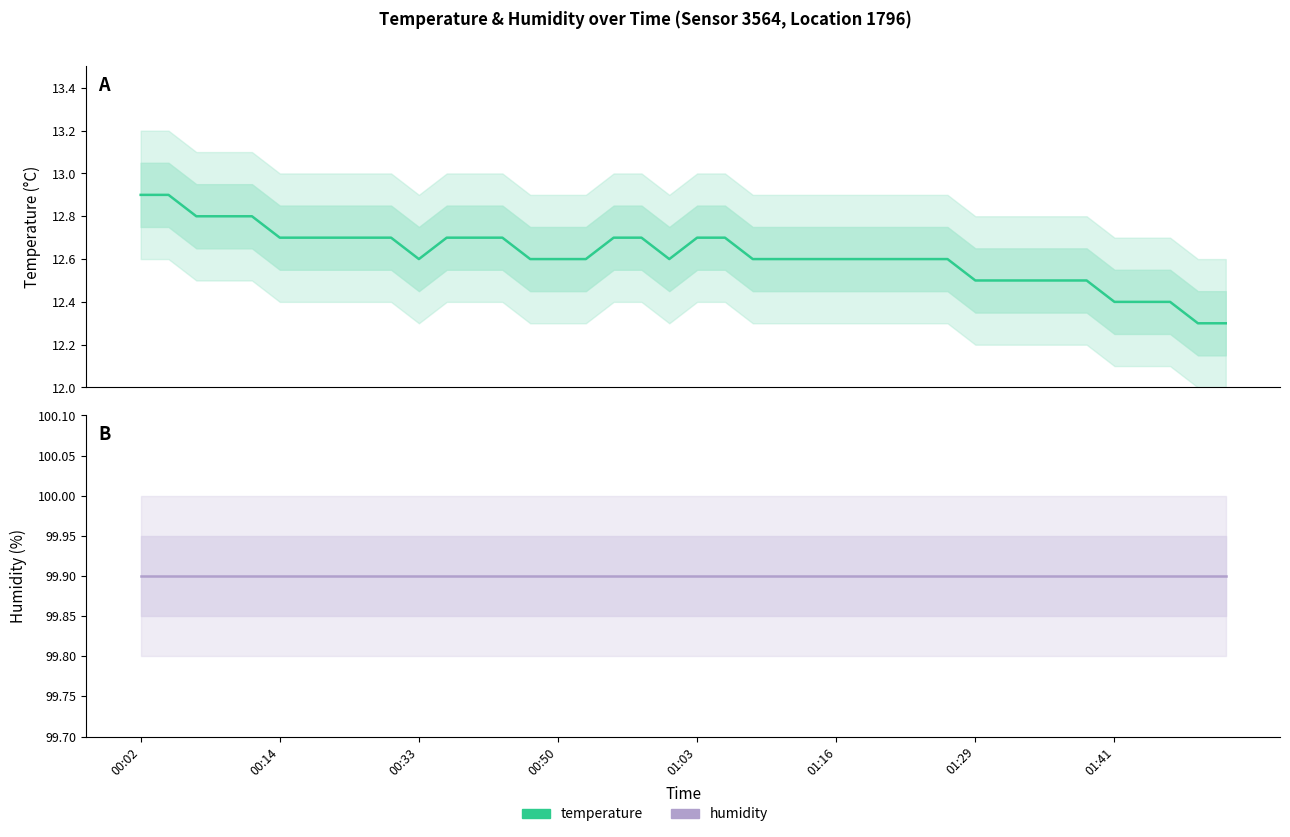

At 34, list the series in order from largest to smallest.

humidity, temperature